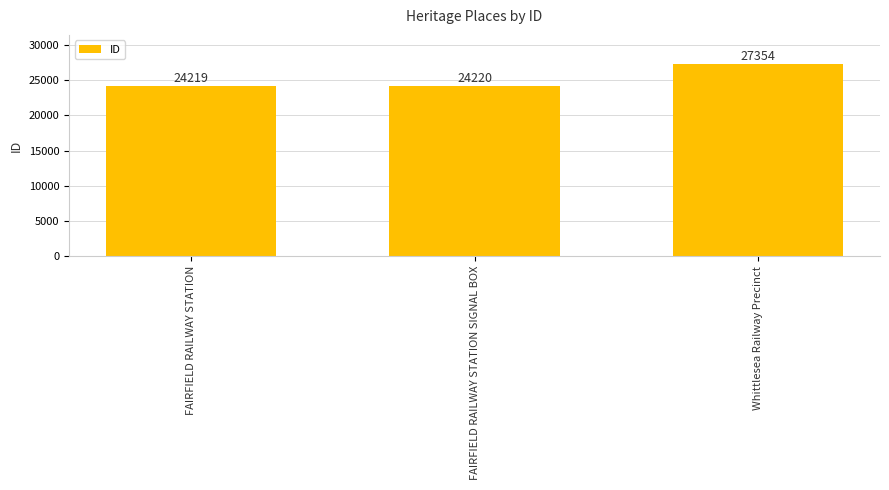

List the labels in order of value, largest first.

Whittlesea Railway Precinct, FAIRFIELD RAILWAY STATION SIGNAL BOX, FAIRFIELD RAILWAY STATION